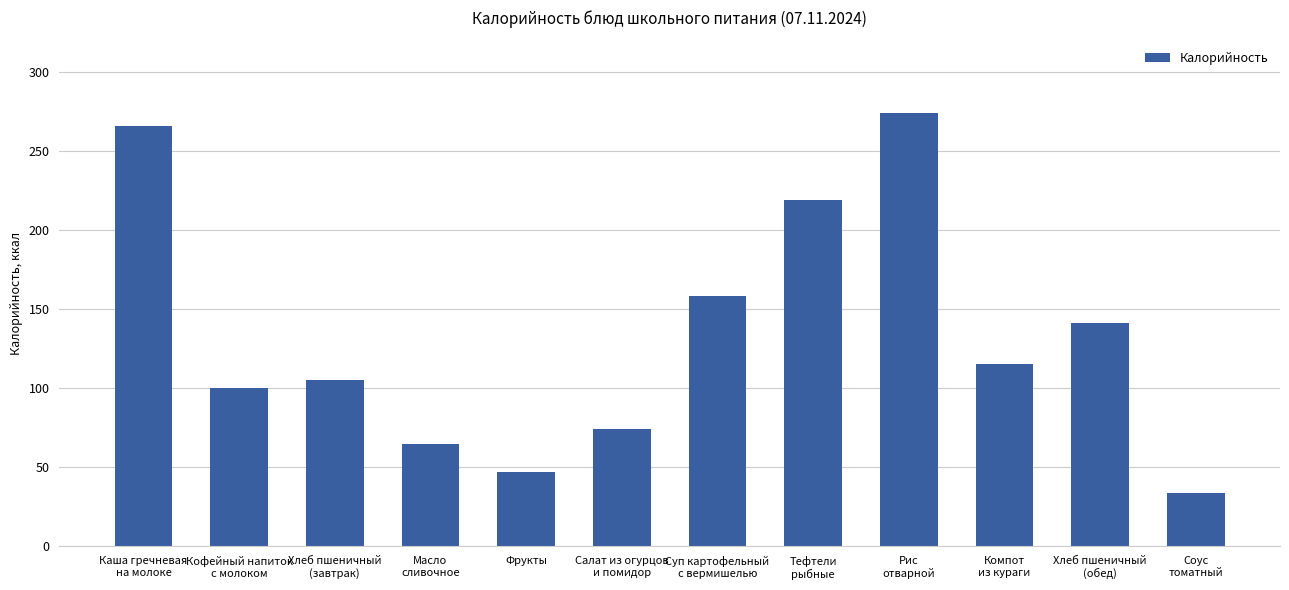

Which has a higher value, Каша гречневая
на молоке or Кофейный напиток
с молоком?

Каша гречневая
на молоке